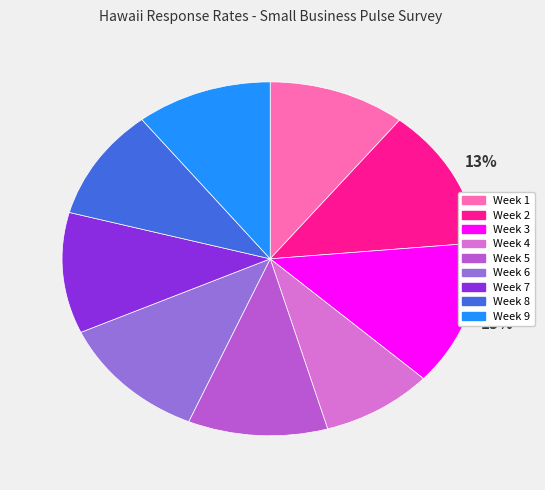

Do Week 2 and Week 6 together represent more than half of the pie?

No